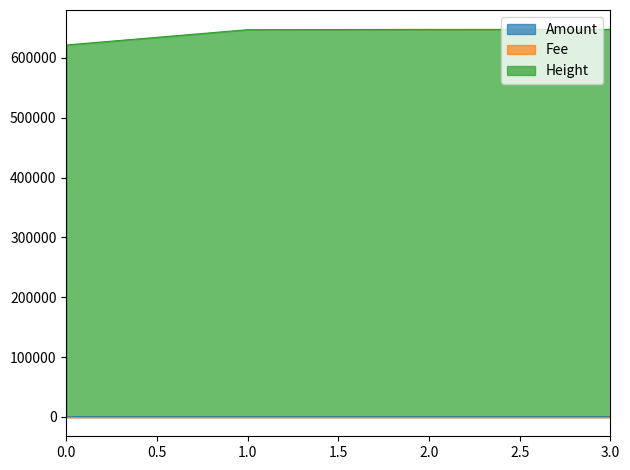

The value of Height at 2.0 is 978862.2. True or false?

False